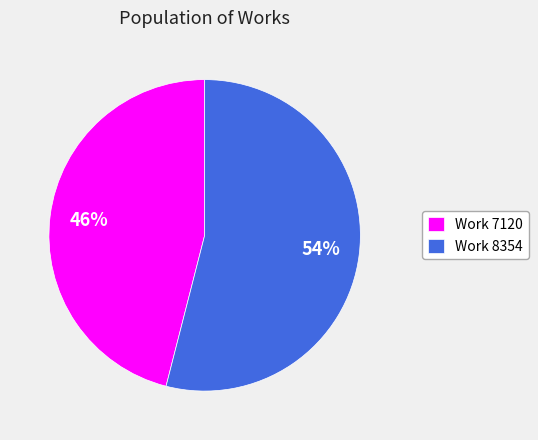

Approximately how many times larger is the value at Work 7120 compared to Work 8354?

0.9